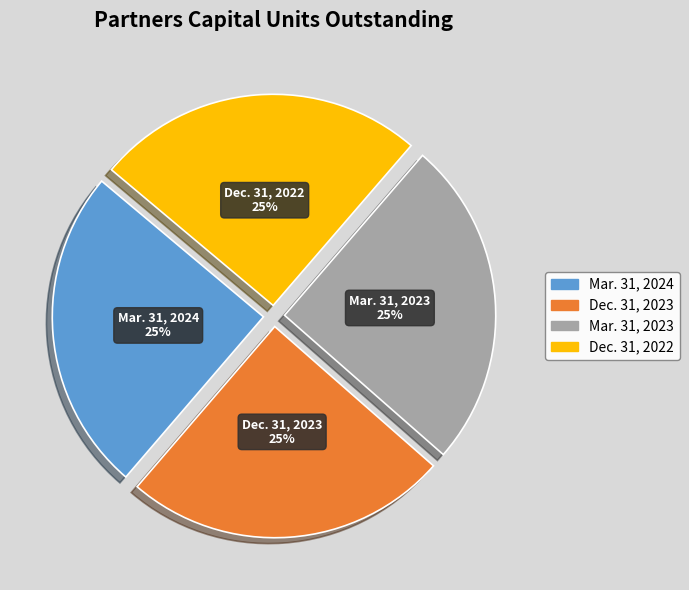

How many segments does this pie chart have?

4